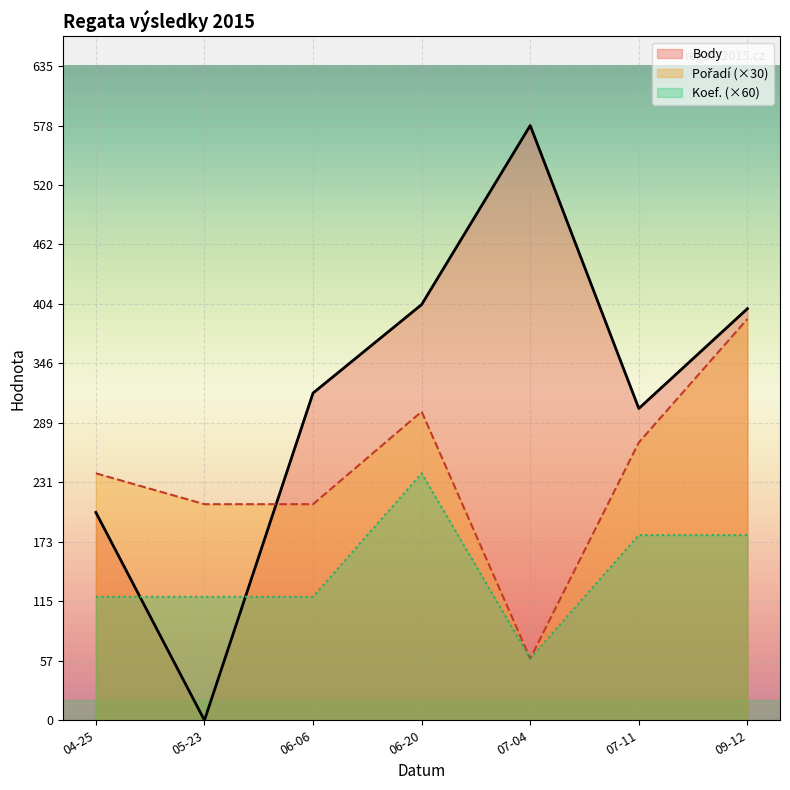

What is the maximum value shown in the chart?

578